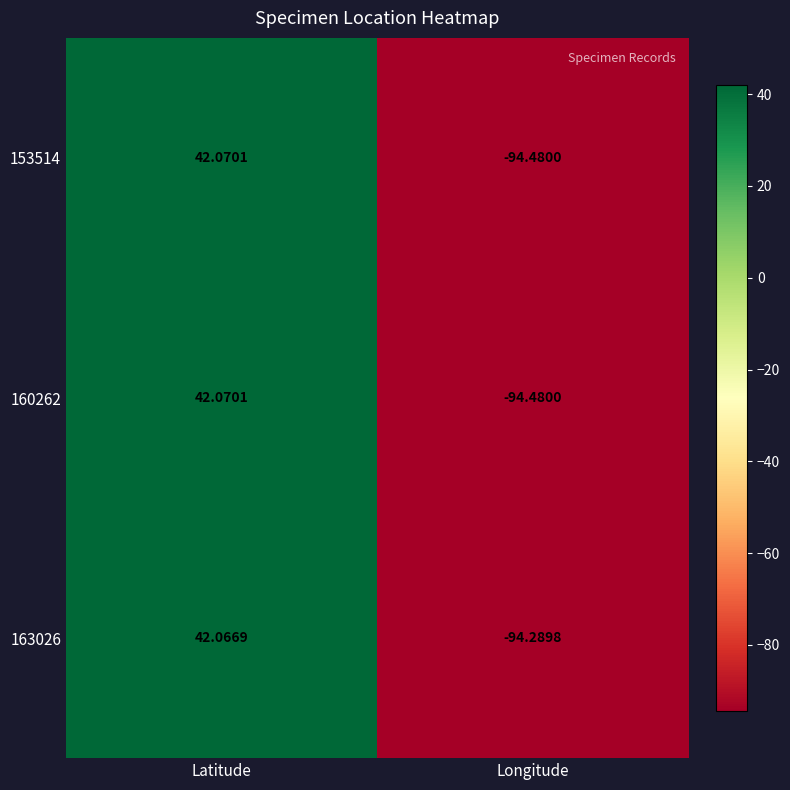

Which series has the largest total across all categories?

163026